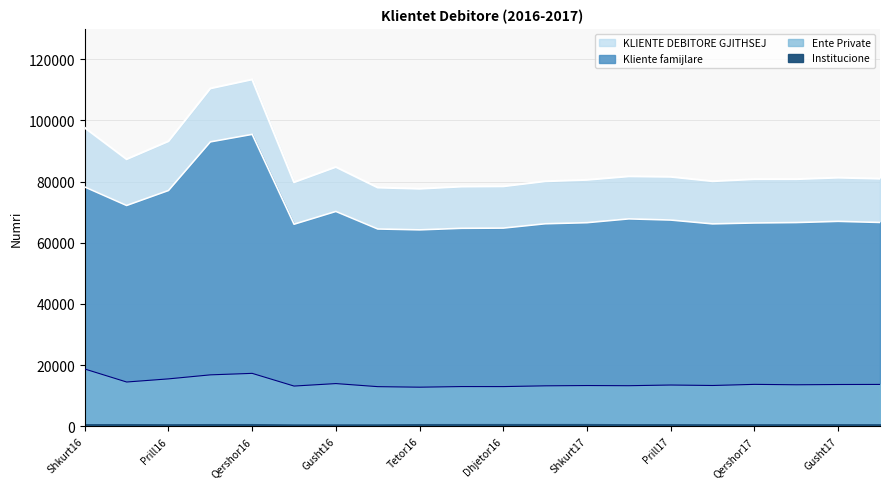

Does the chart display data point markers on the line(s)?

No